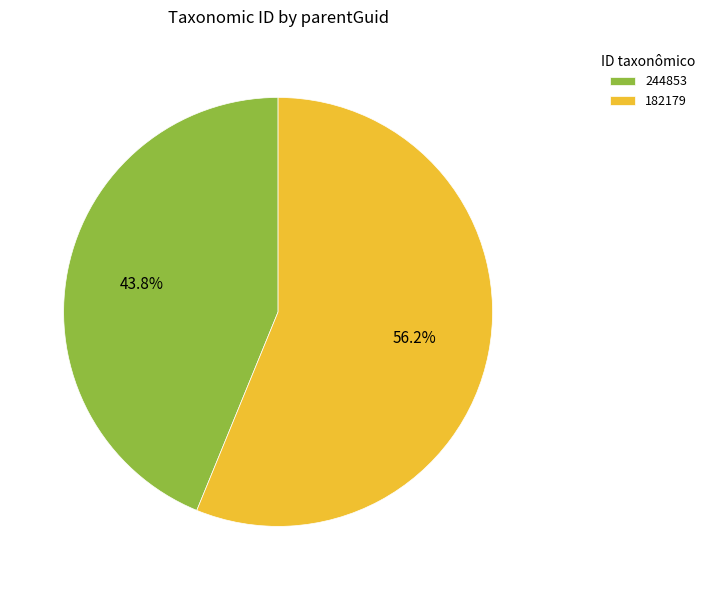

To the nearest percent, what is the difference between the largest and smallest slice percentages?

12%